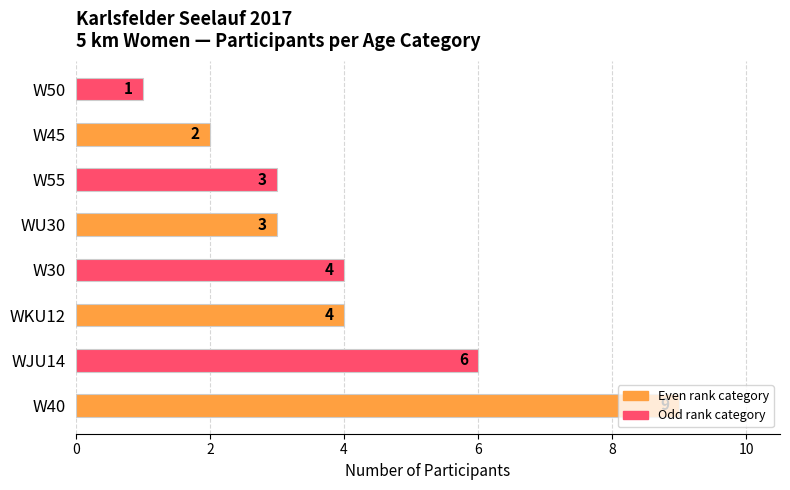

The value at W55 is 5. True or false?

False